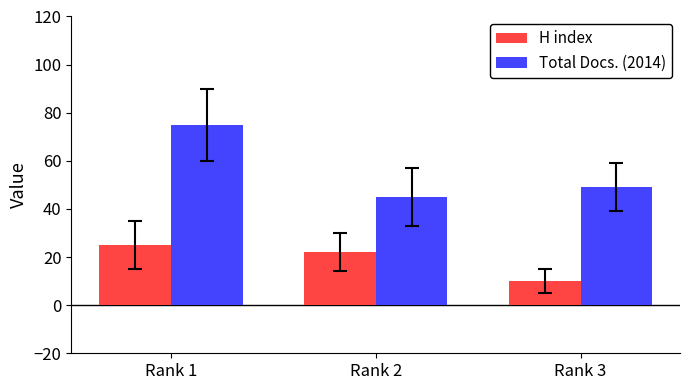

At which category is the sum across all series the highest?

Rank 1